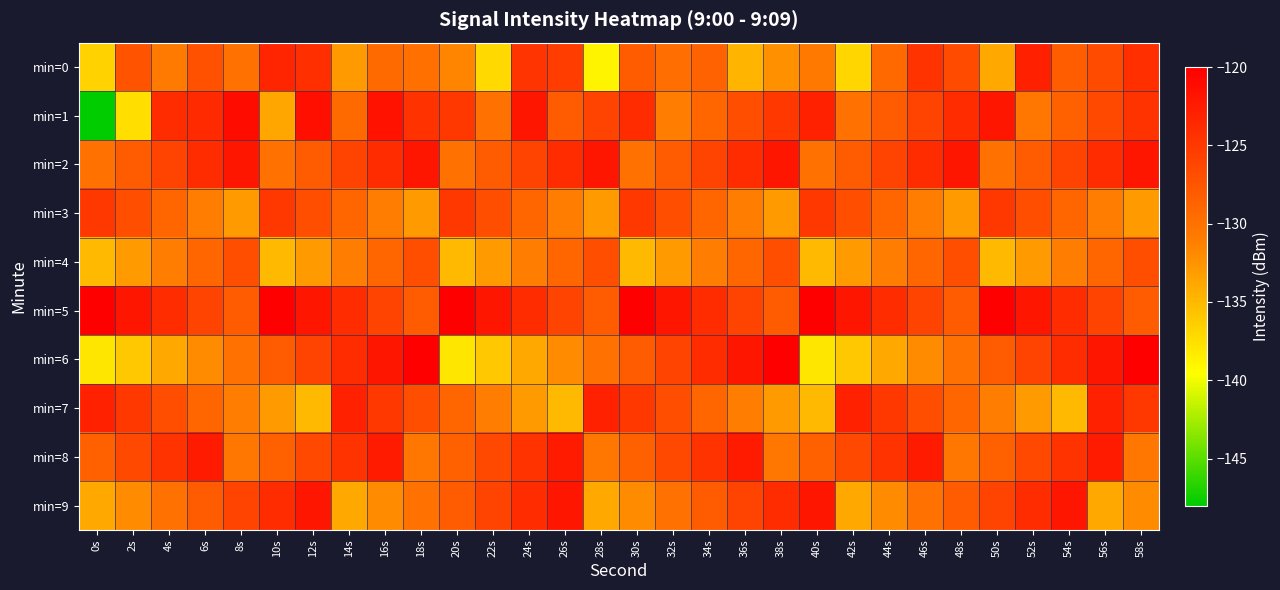

How many distinct data groups are displayed?

10